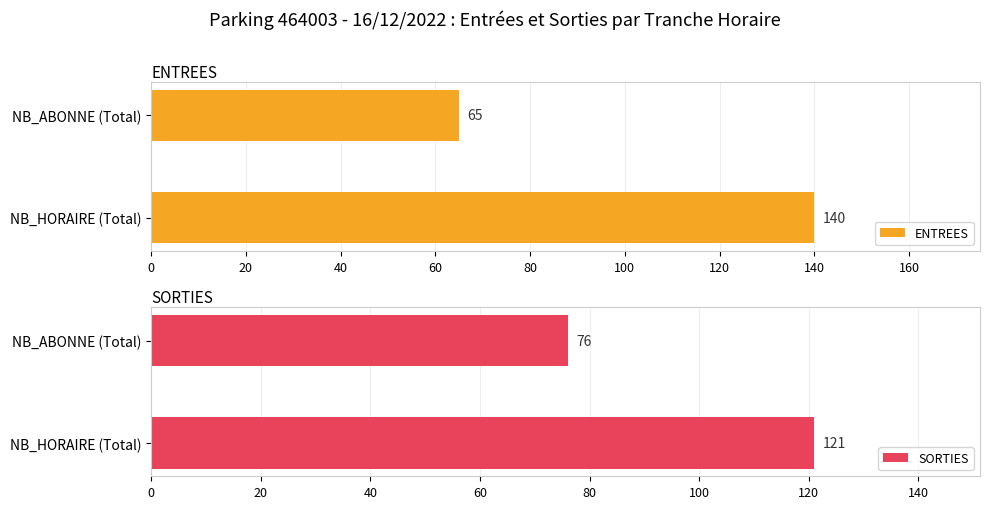

What is the sum of the SORTIES values at NB_ABONNE (Total) and NB_HORAIRE (Total)?

197